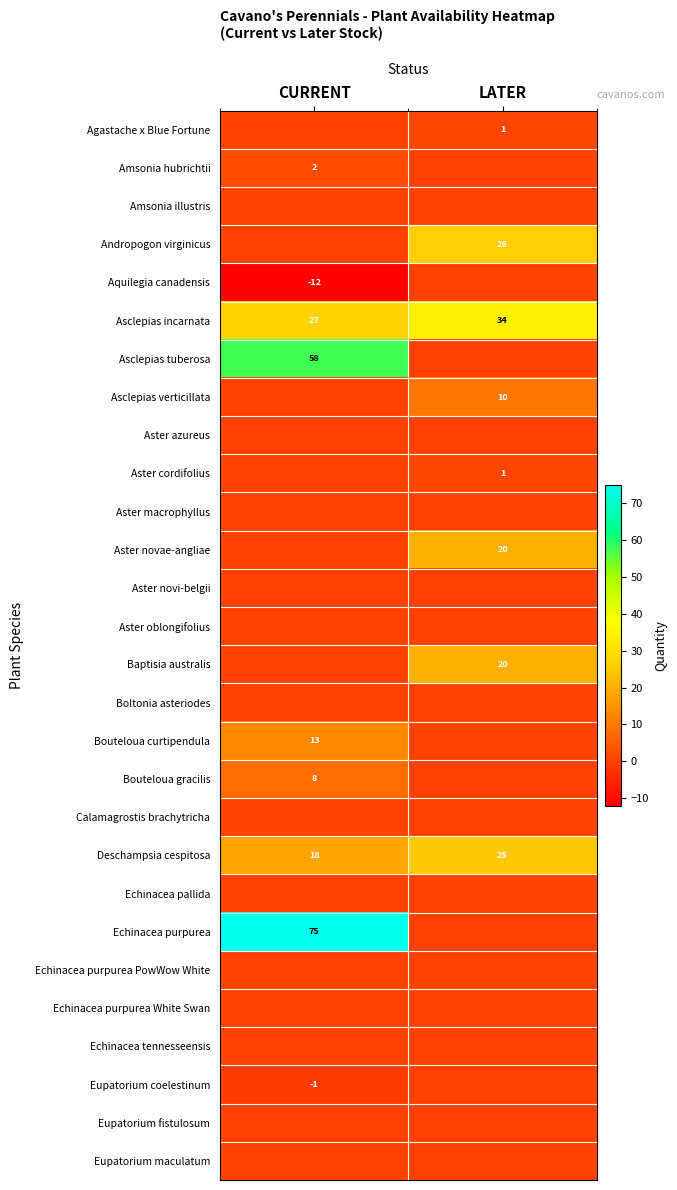

At which category is the sum across all series the highest?

CURRENT